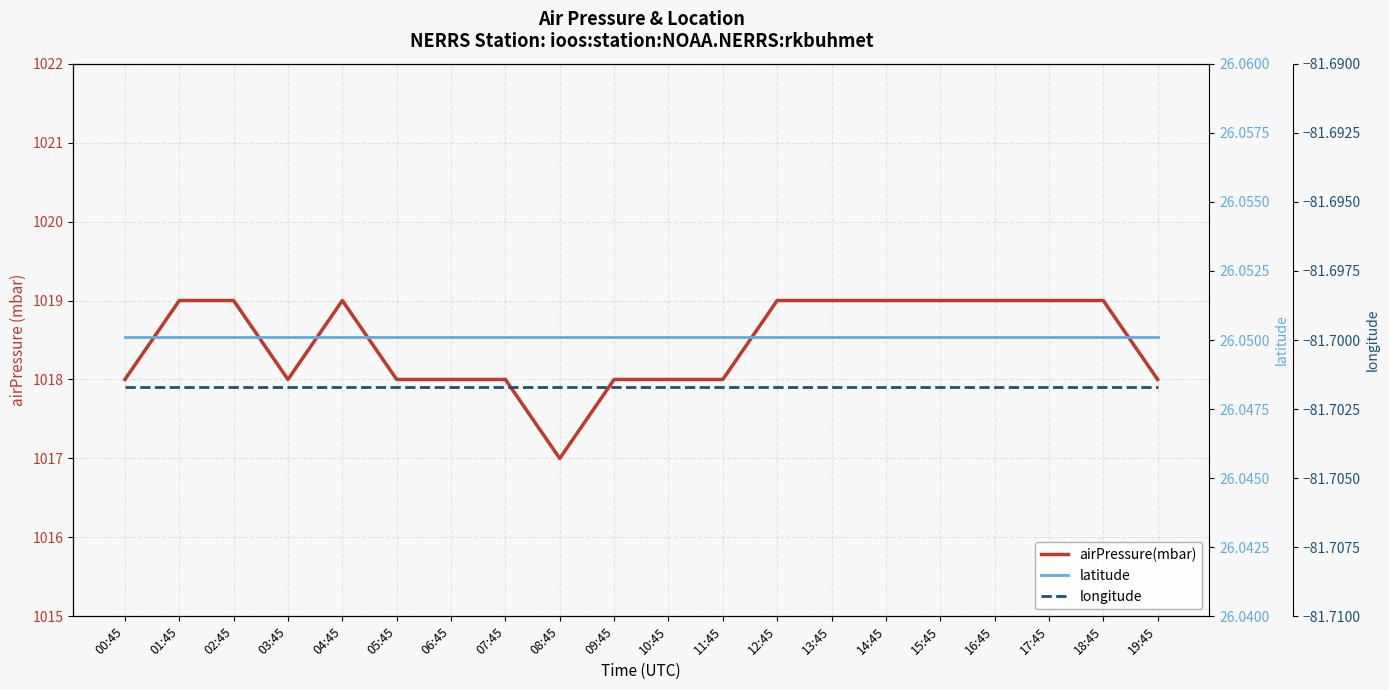

True or false: airPressure(mbar) and longitude intersect in this chart.

False